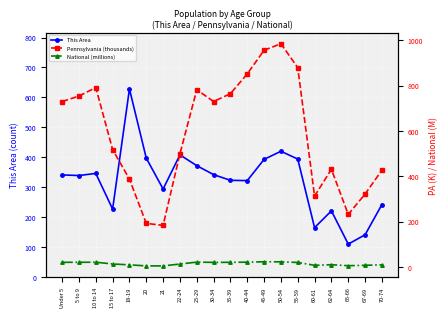

True or false: Pennsylvania (thousands) has a value of 955.8 at 45-49.

True